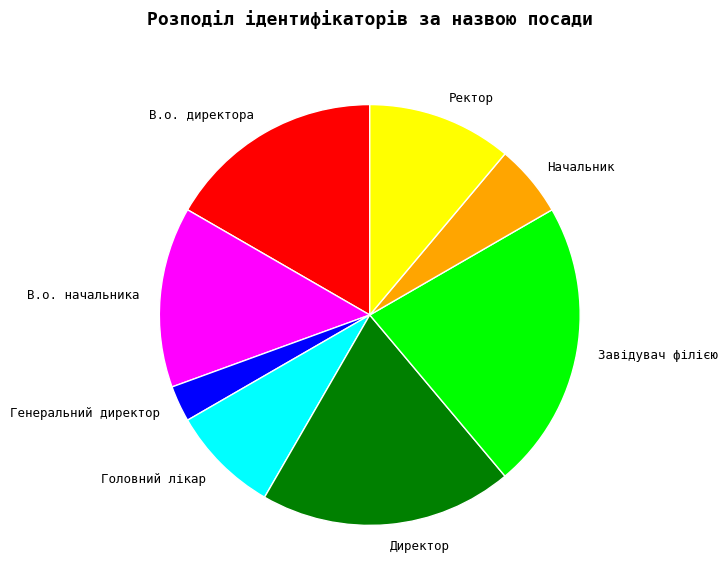

Is it true that В.о. начальника is 8% of the pie?

False